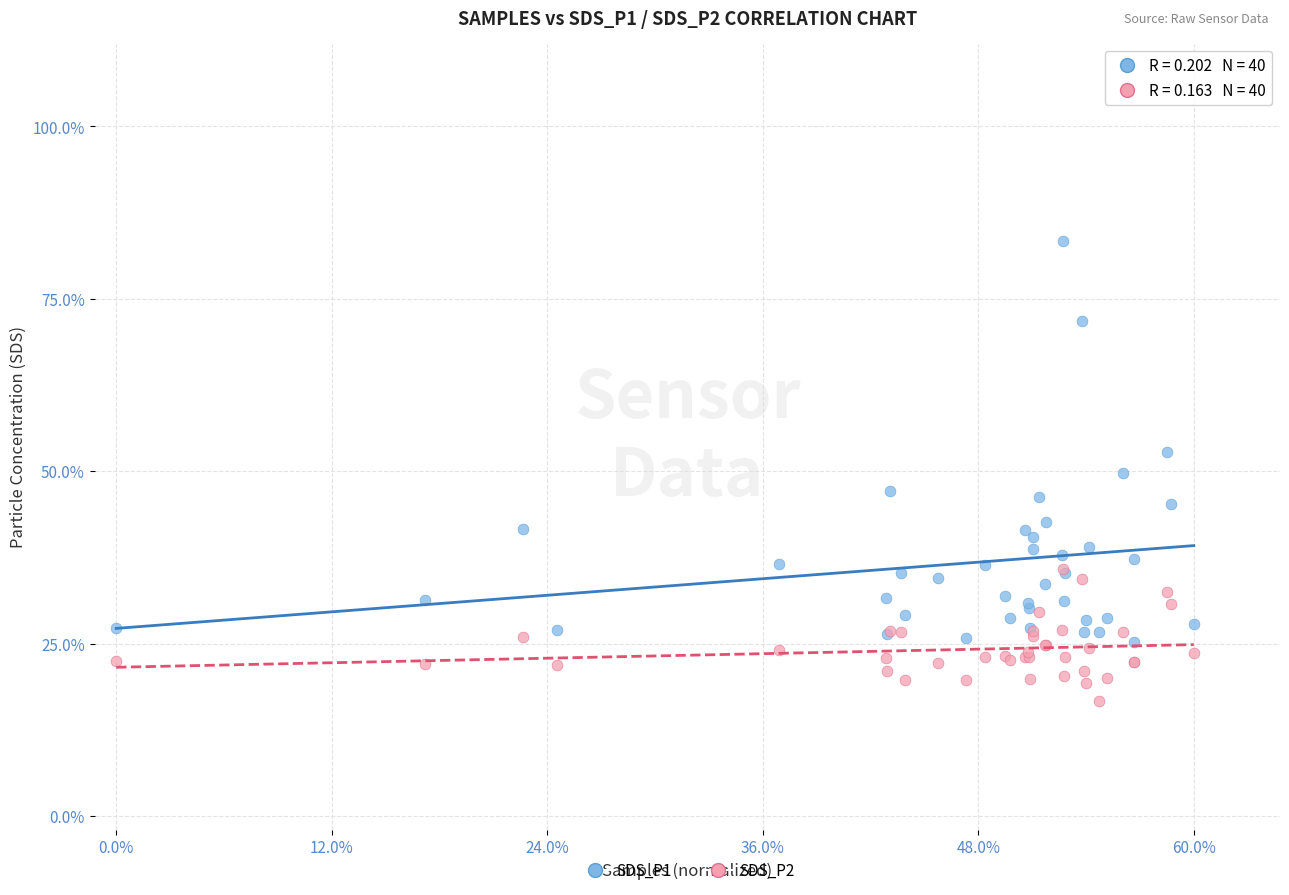

Which series has the widest spread of Y values?

SDS_P1